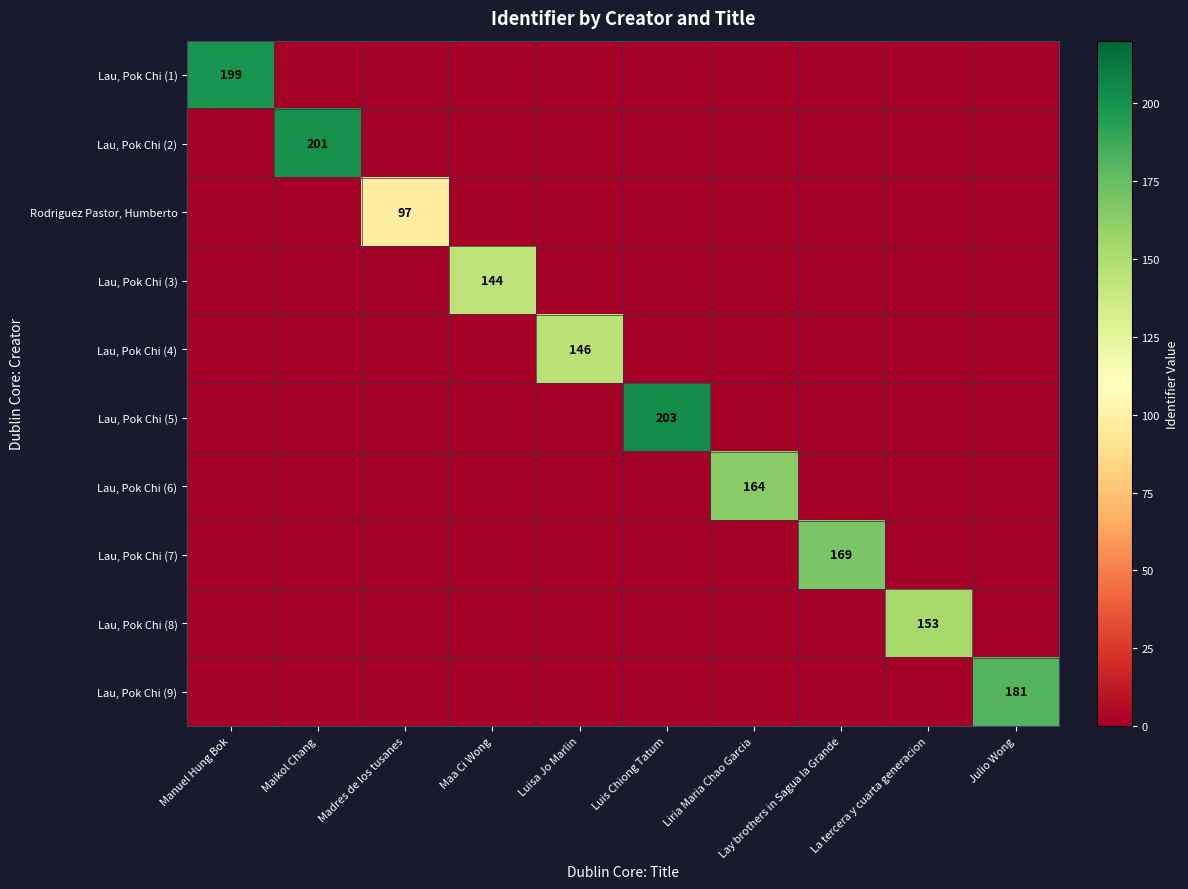

What is the approximate value of Lau, Pok Chi (7) at Lay brothers in Sagua la Grande, to the nearest 5?

170